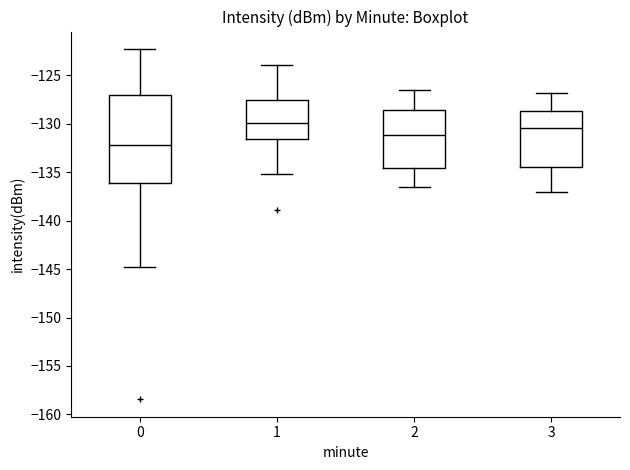

Reading left to right, transcribe this box plot: for each box, give where its median line is, the range the box spans, and where its two whiskers end, as read against the y-axis. The values are not printed on the chart, so give them approximately, as read against the axis.

0: median -132.0, box -136.0 to -127.0, whiskers -144.5 to -122.5
1: median -130.0, box -131.5 to -127.5, whiskers -135.0 to -124.0
2: median -131.0, box -134.5 to -128.5, whiskers -136.5 to -126.5
3: median -130.5, box -134.5 to -128.5, whiskers -137.0 to -127.0